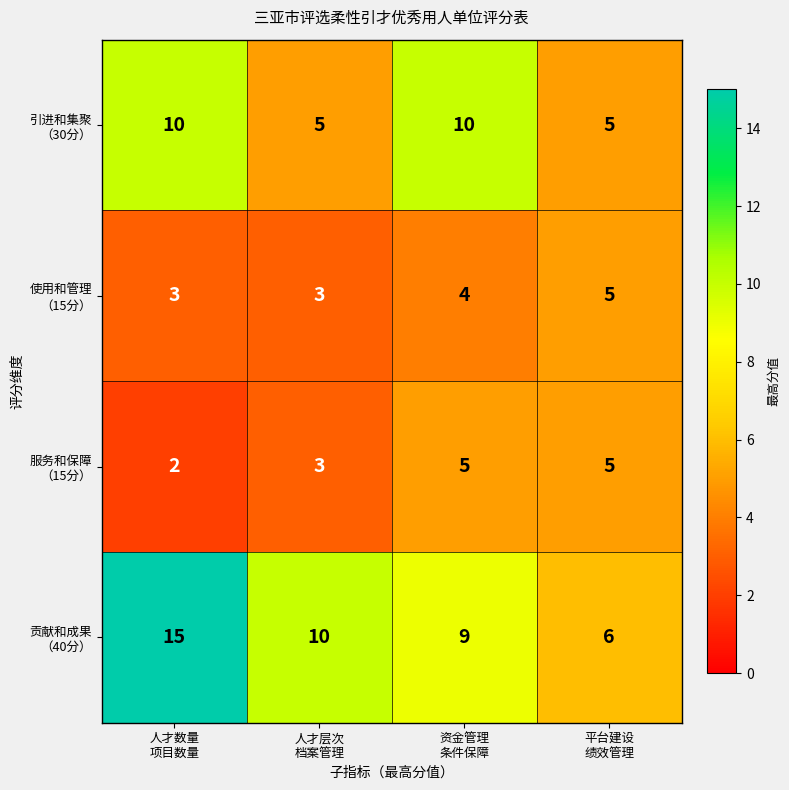

What is the greatest value displayed?

15